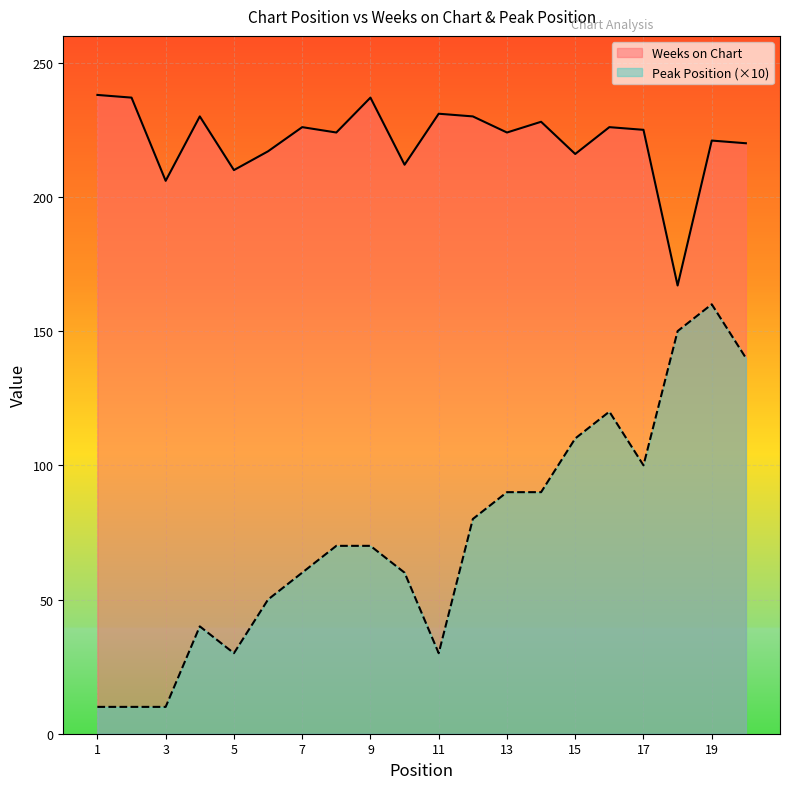

At which category does Weeks on Chart reach its first local valley?

3